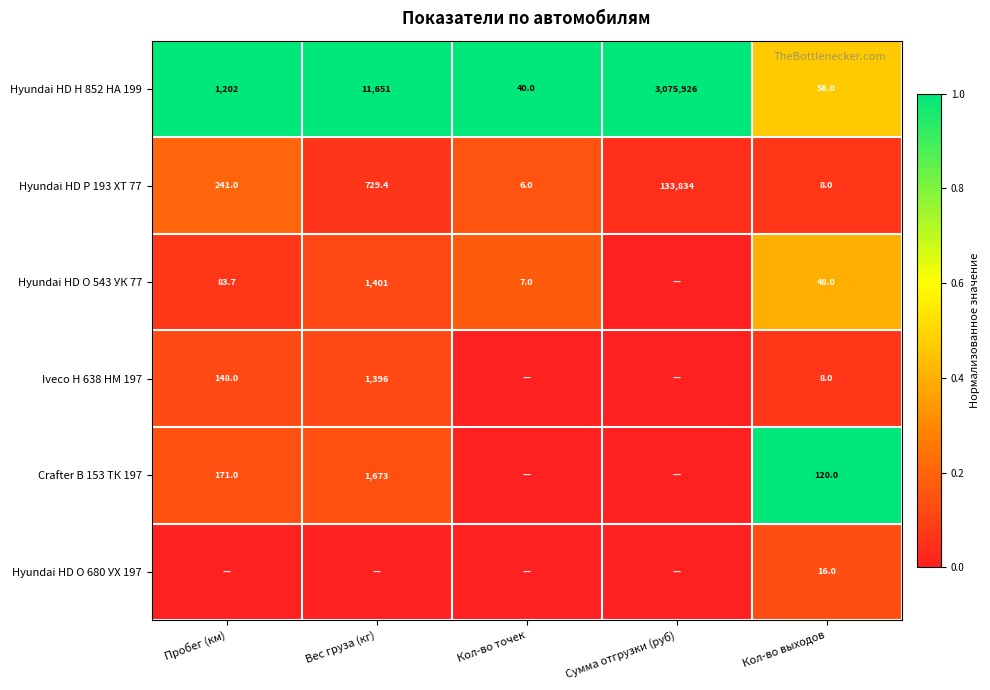

What is the difference between the maximum and minimum values in the Hyundai HD Н 852 НА 199 series?

3075886.0